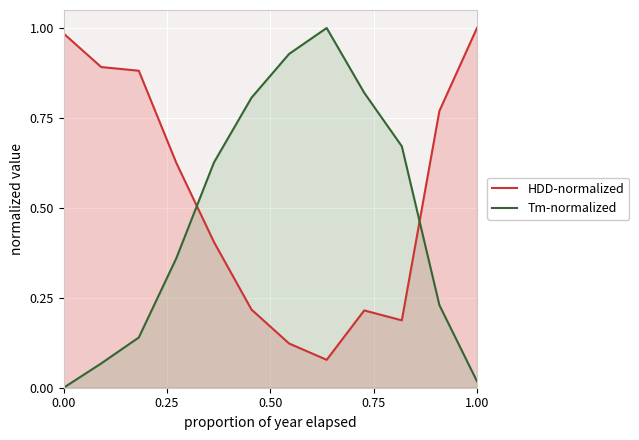

True or false: HDD-normalized has more than 0 points higher than both neighbors.

True